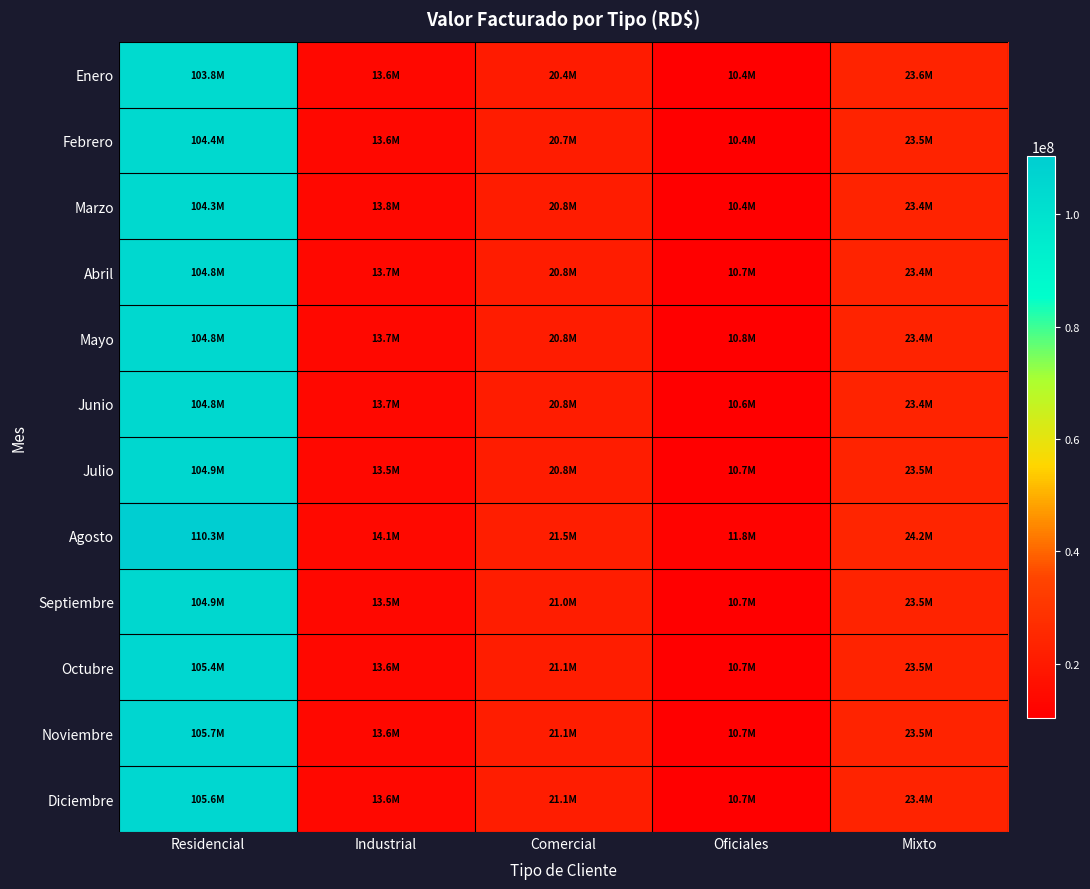

Between Oficiales and Industrial, which is larger?

Industrial